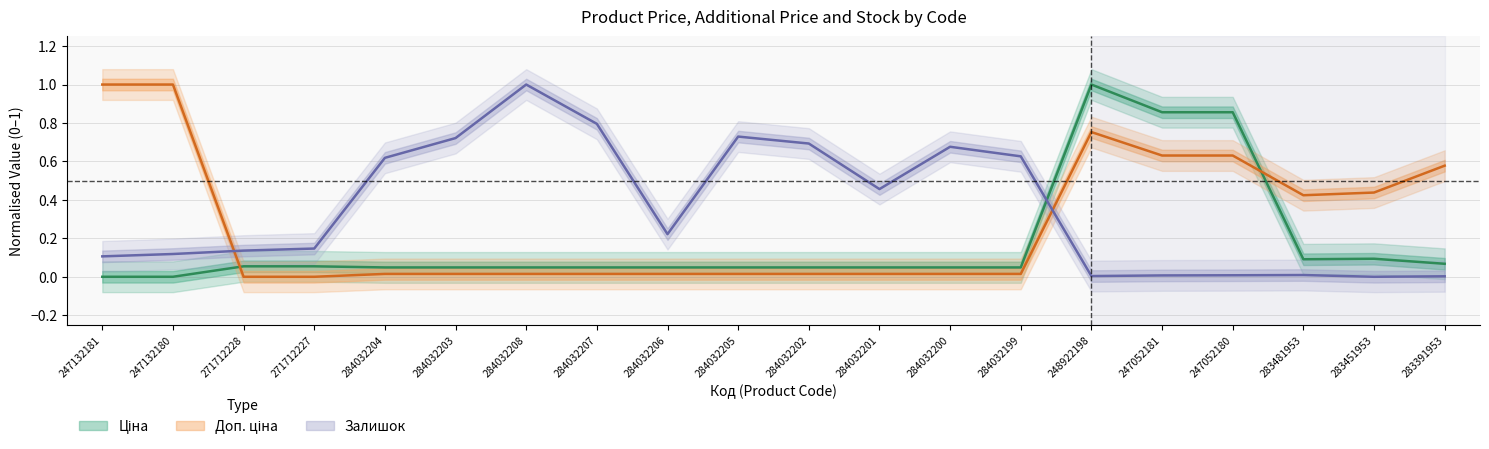

What is the approximate value of Залишок at 271712227?

0.1